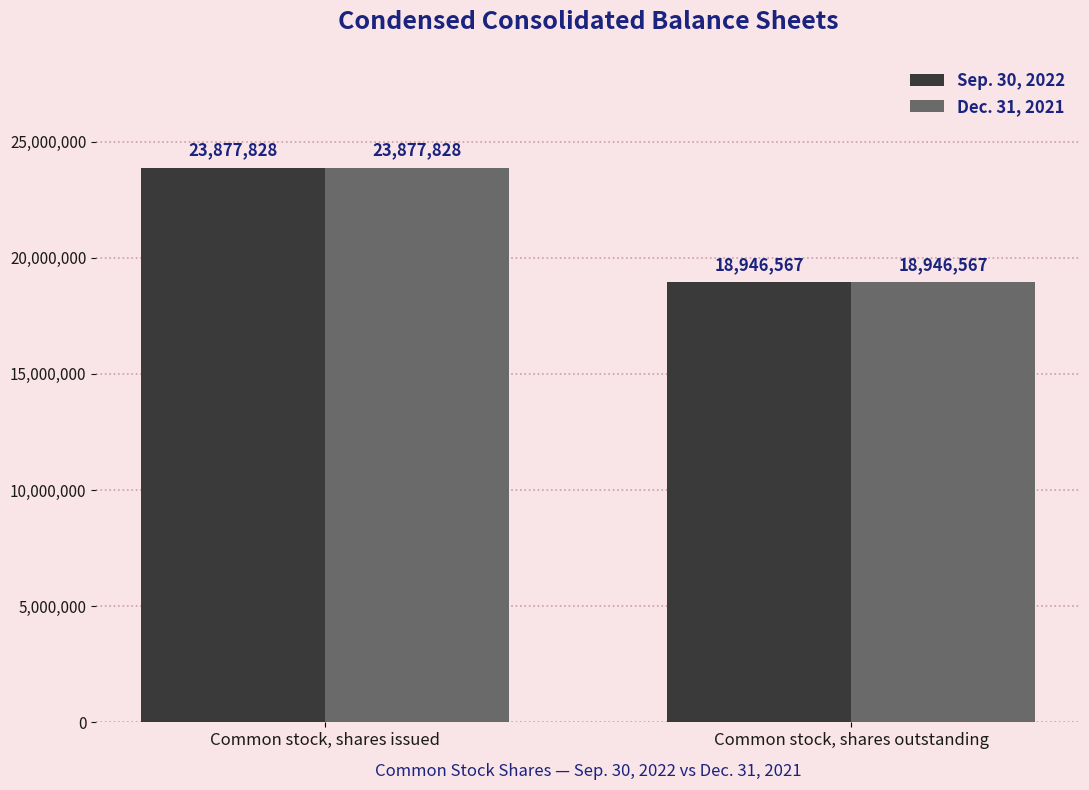

What is the difference between the maximum and minimum values in the Sep. 30, 2022 series?

4931261